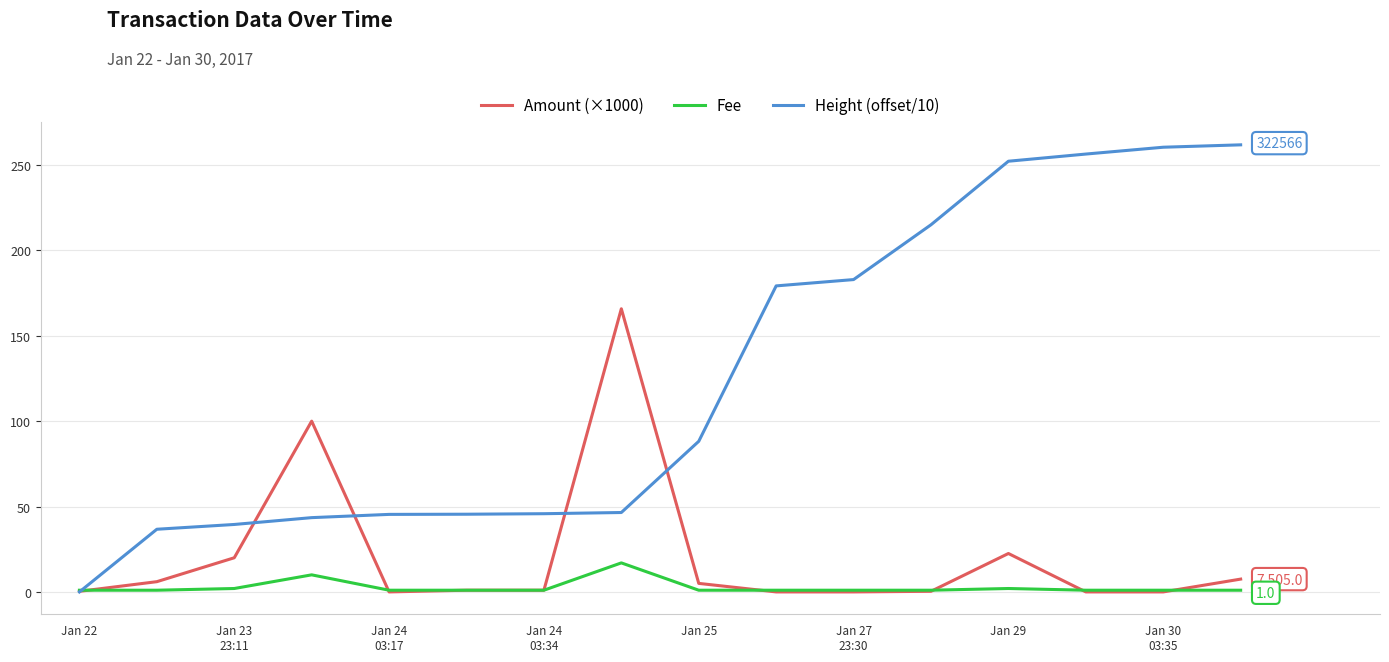

Which series has the largest range (max minus min)?

Height (offset/10)